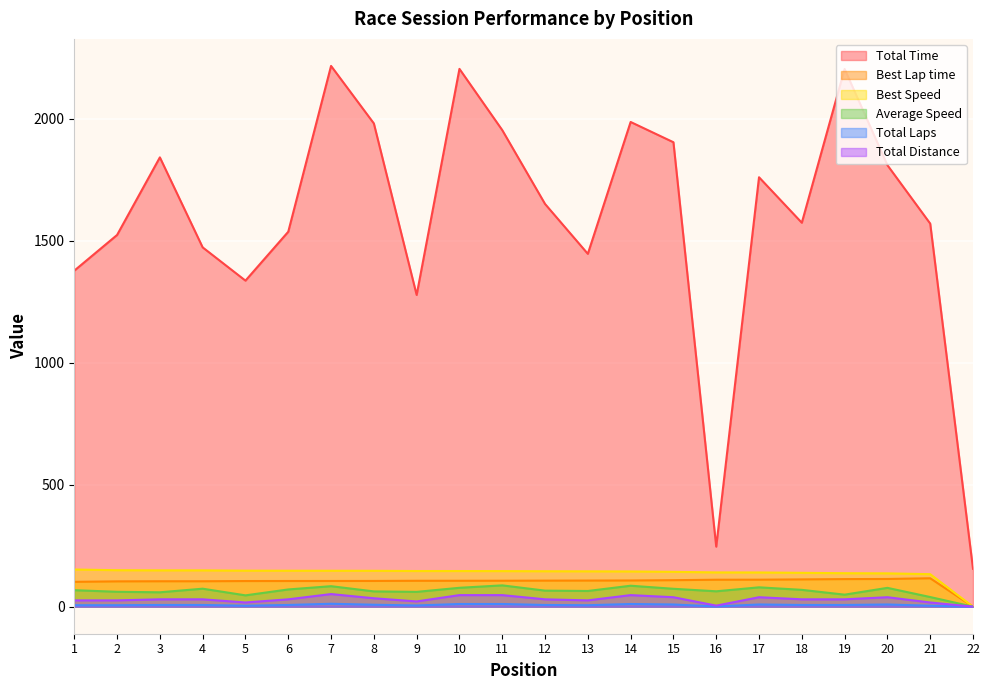

What is the value of the Total Distance point at the 9th from the left?

21.5